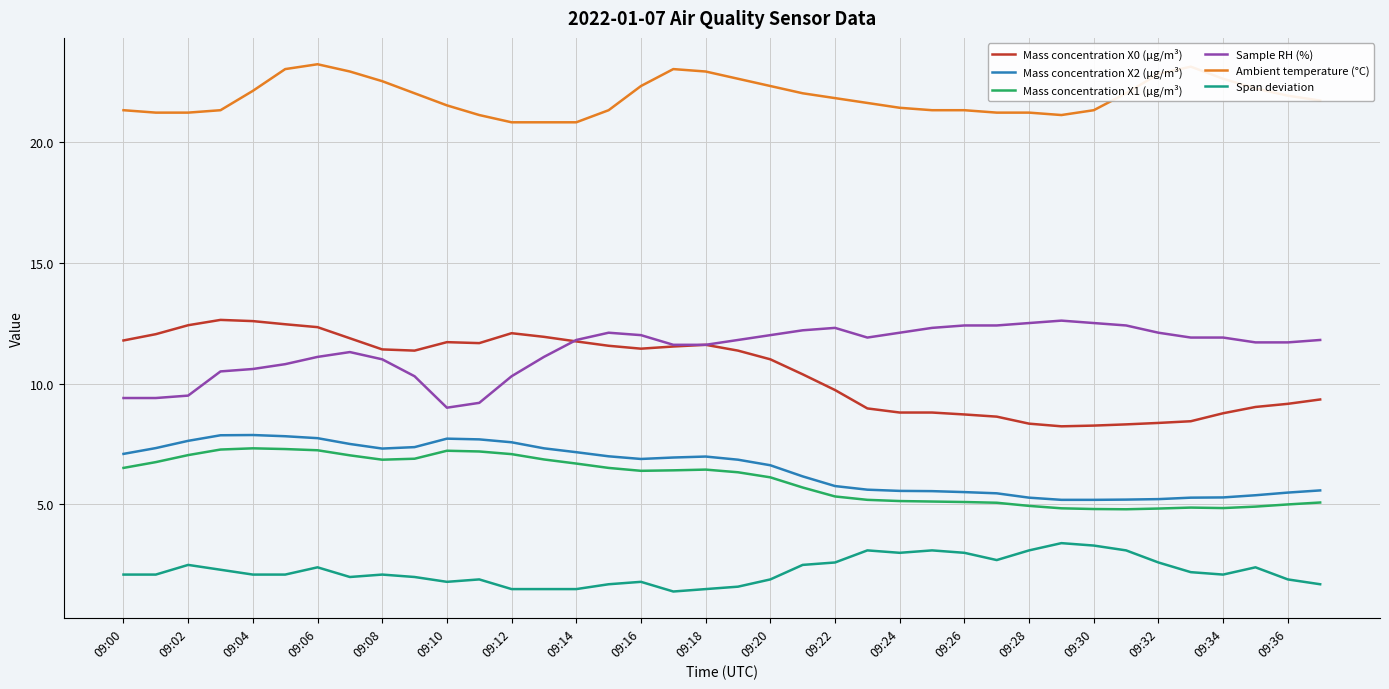

Which series has the largest total across all categories?

Ambient temperature (°C)